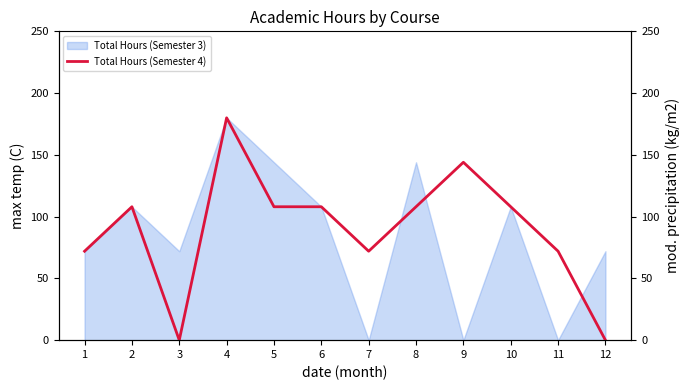

What is the difference between the maximum and minimum values?

180